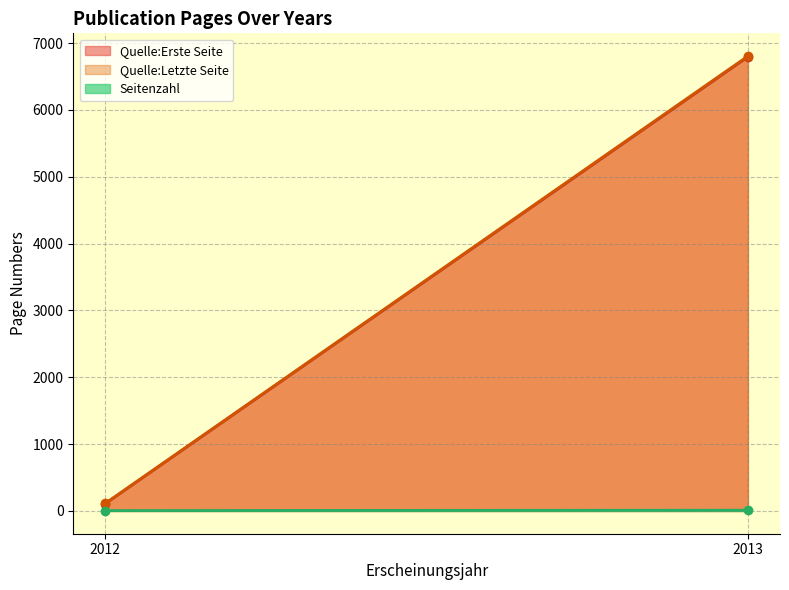

What is the maximum value for Quelle:Erste Seite?

6794